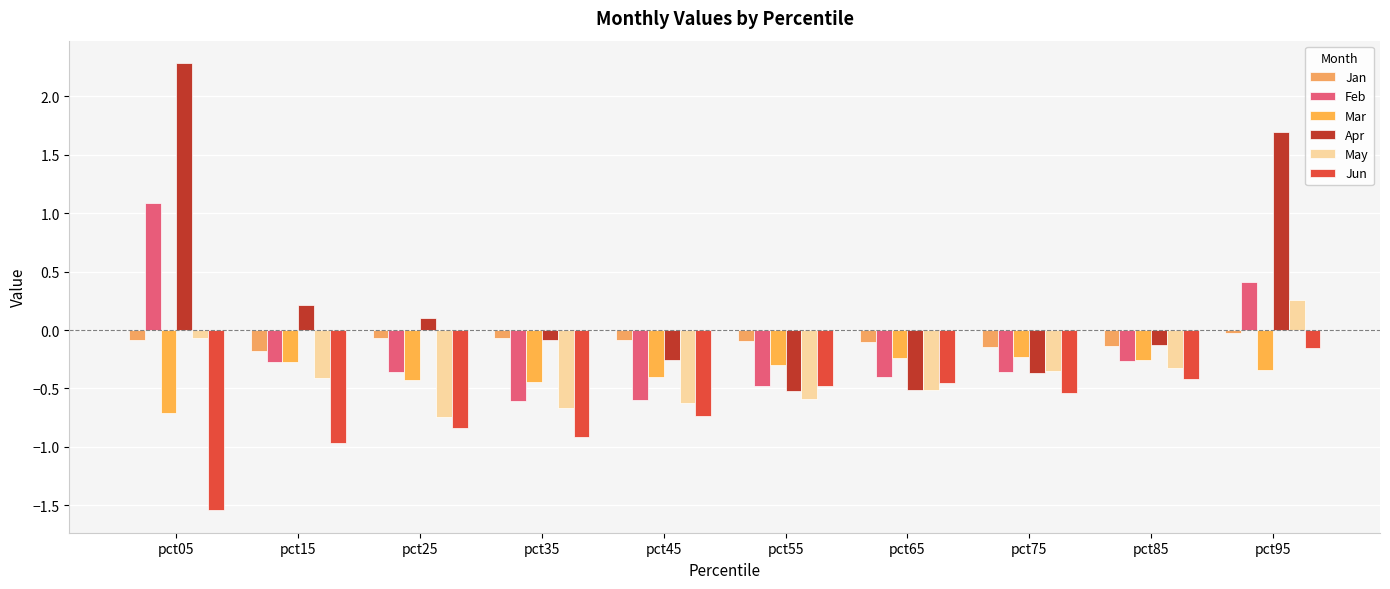

Between pct55 and pct75, which series saw the biggest shift?

May